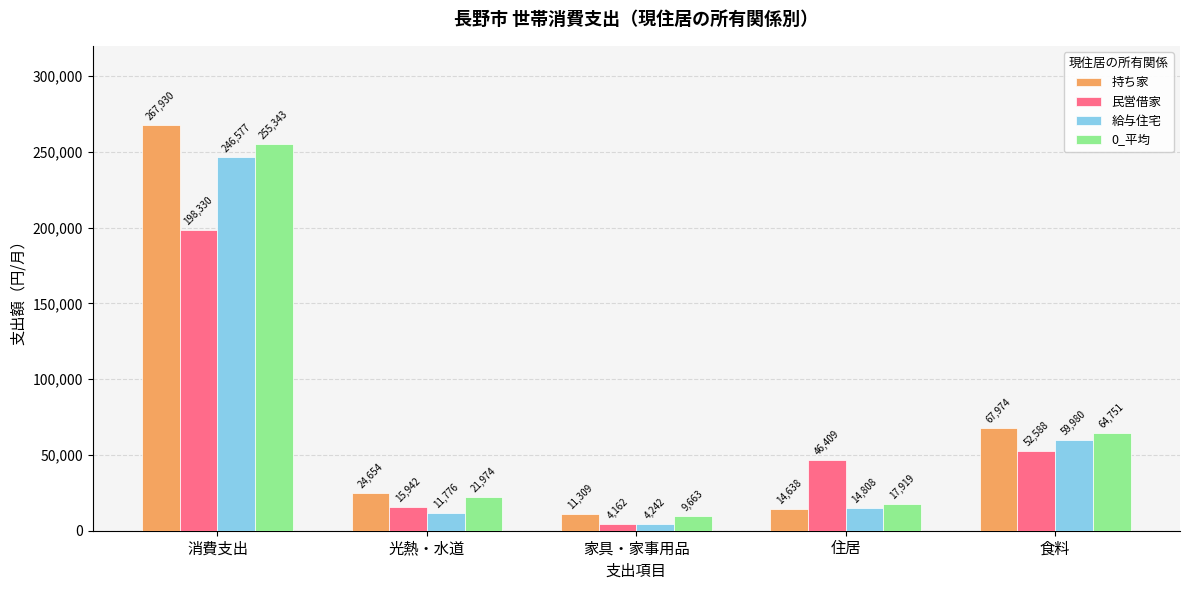

Read the 持ち家 value at 消費支出, to the nearest 10.

267930